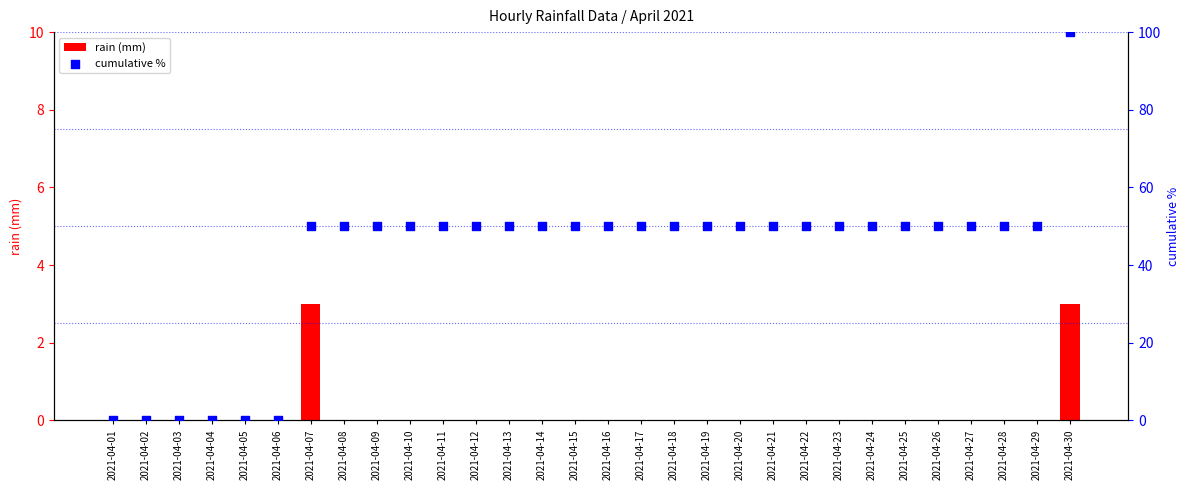

Is the value of cumulative % at 2021-04-04 greater than the value of rain (mm) at 2021-04-01?

No